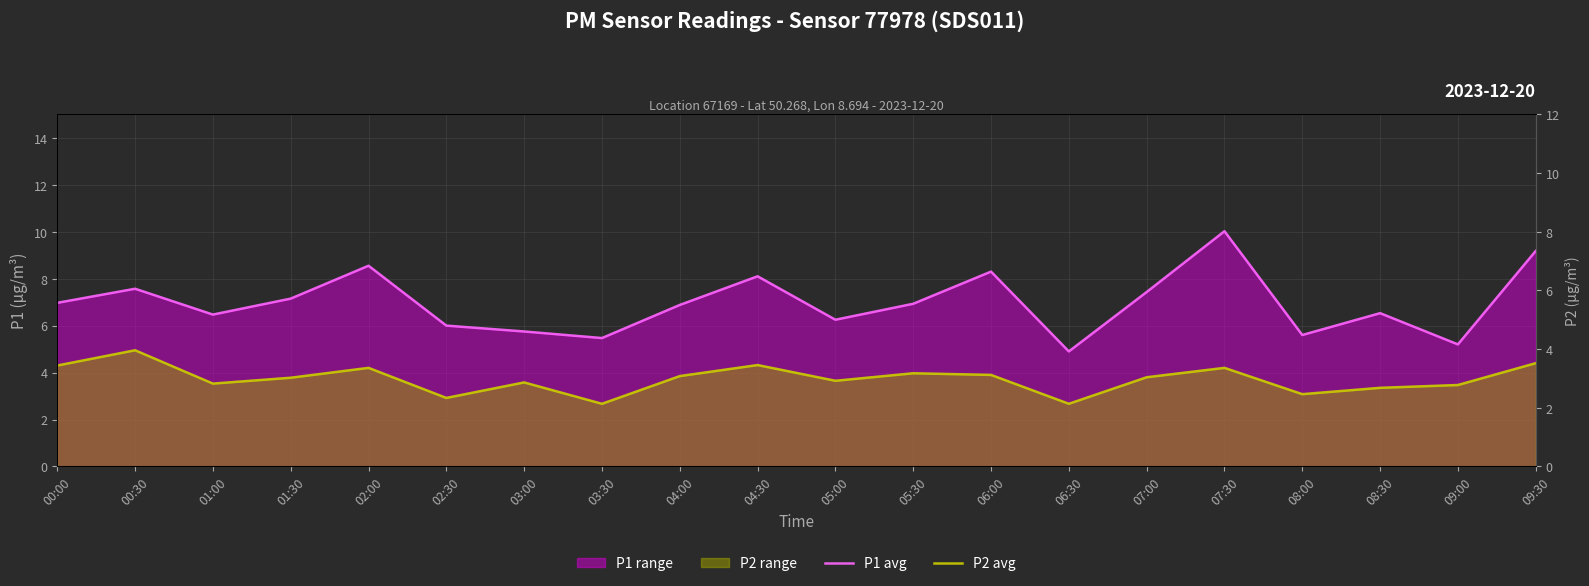

At which label does P1 avg reach its peak?

07:30